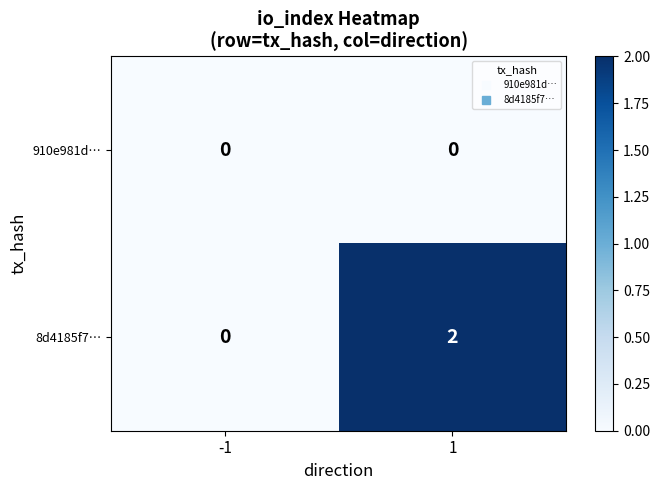

Which series has the largest range (max minus min)?

8d4185f7…